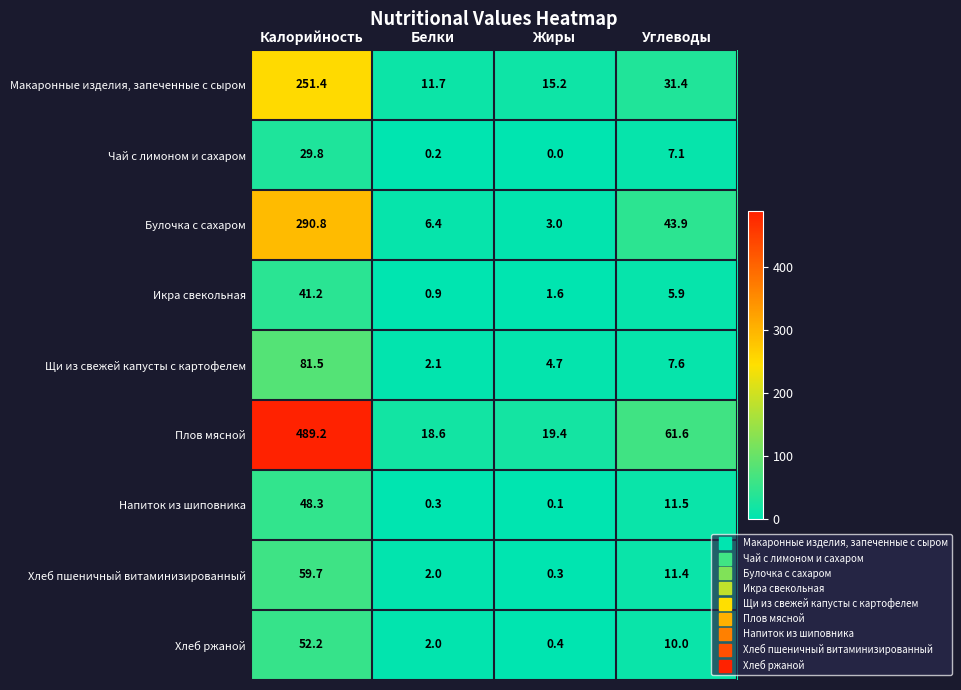

What is the spread (max minus min) of values at Углеводы?

55.7